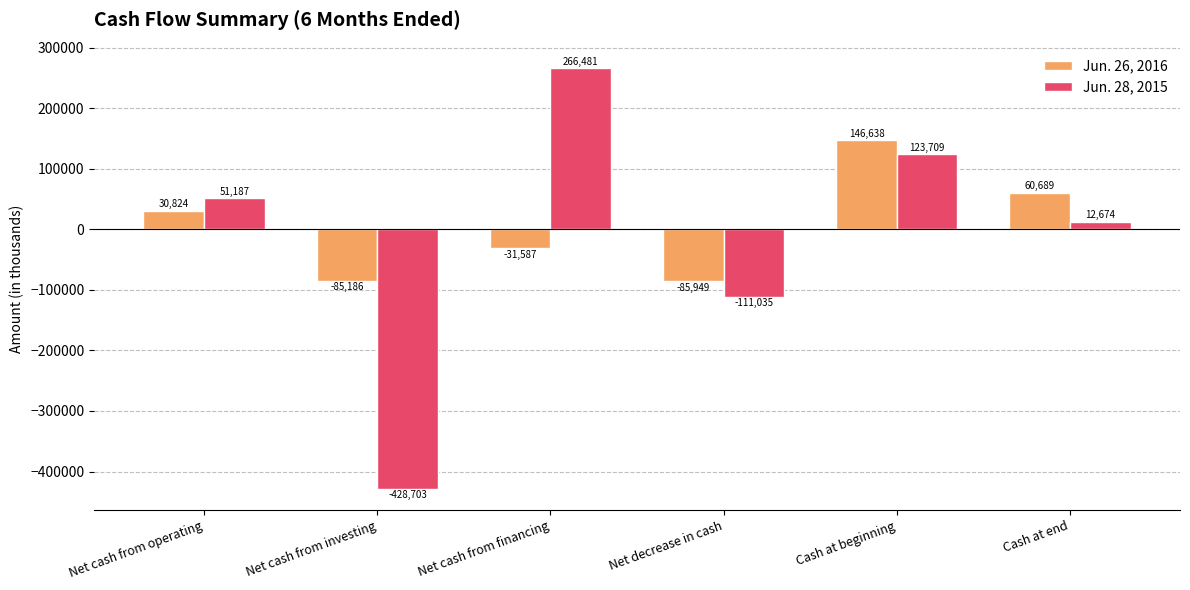

What value does the Jun. 28, 2015 series have at Cash at beginning, to the nearest 100?

123700